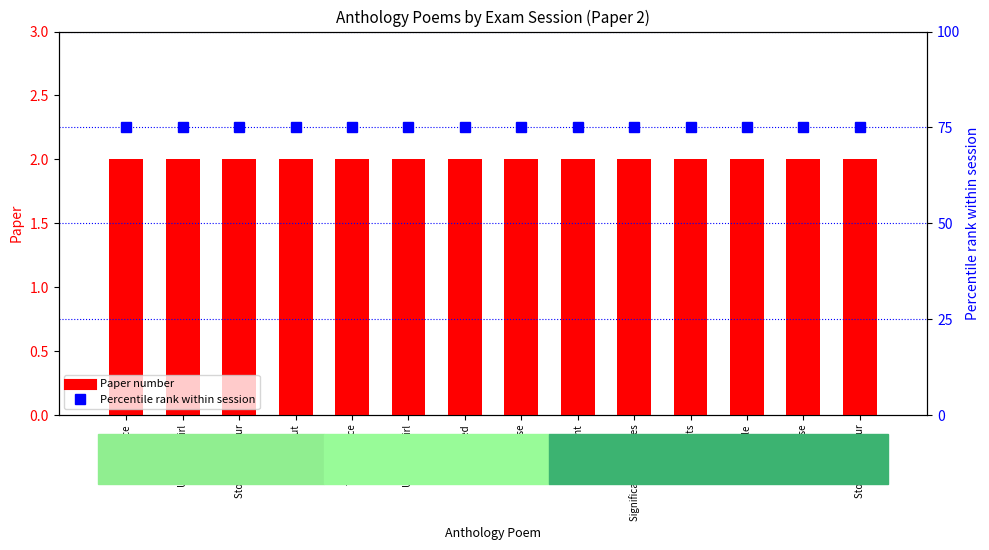

What is the label of the 4th bar from the left?

Out Out